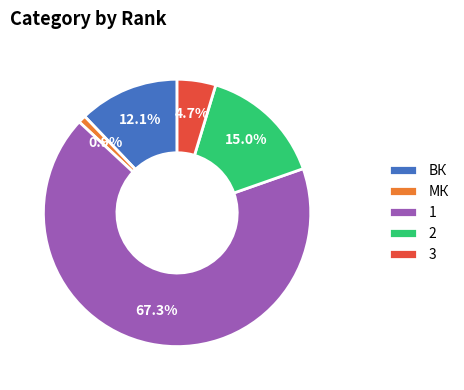

Is it true that 3 is 16% of the pie?

False